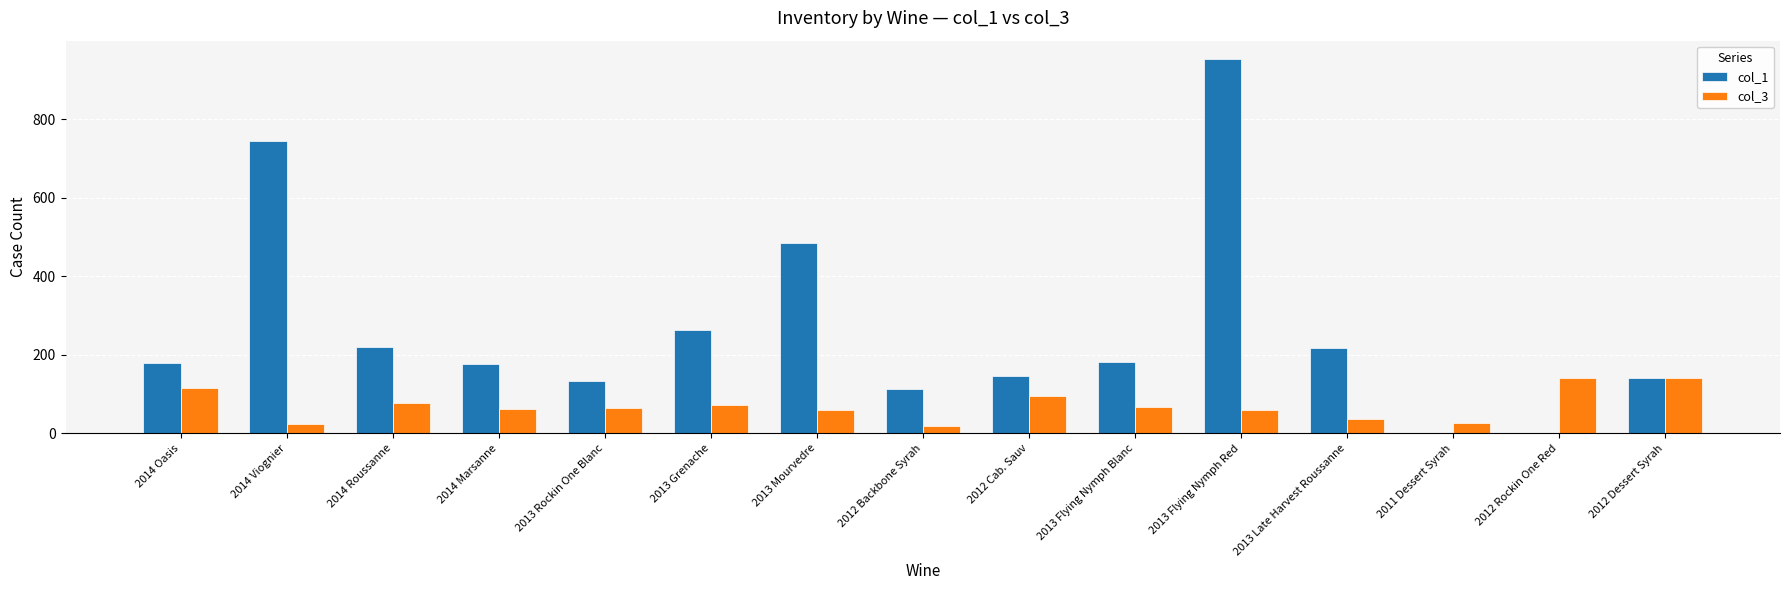

Read the col_3 value at 2012 Backbone Syrah, to the nearest 5.

15